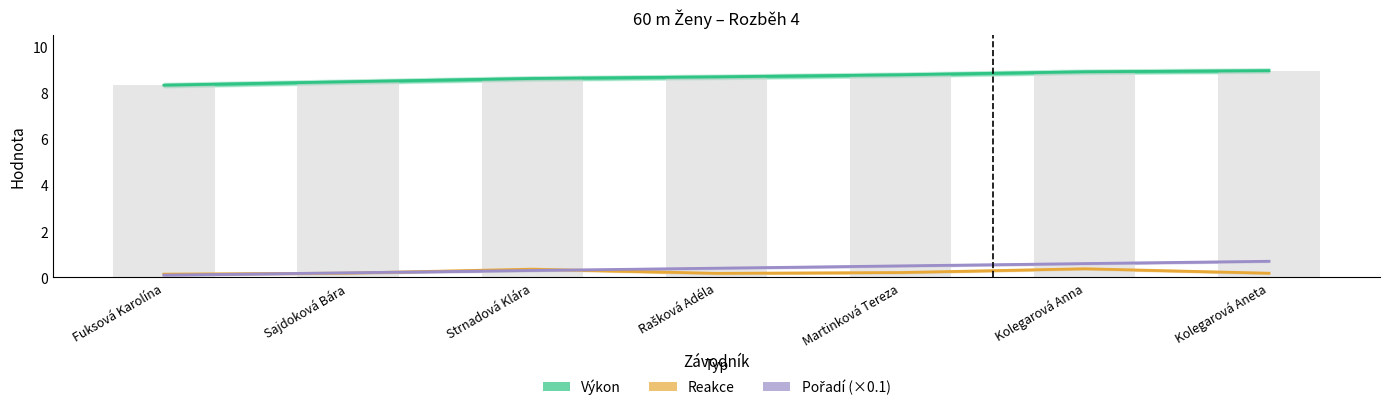

Does the chart contain stacked bars?

No